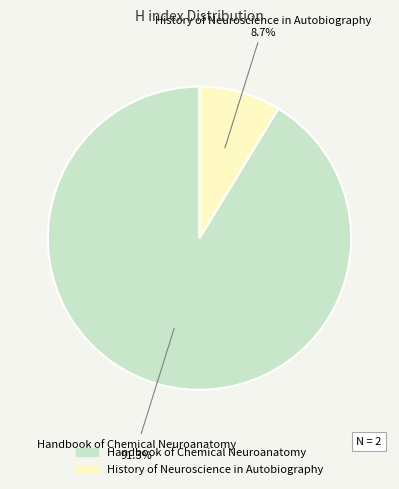

Does Handbook of Chemical Neuroanatomy account for over 50% of the chart?

Yes